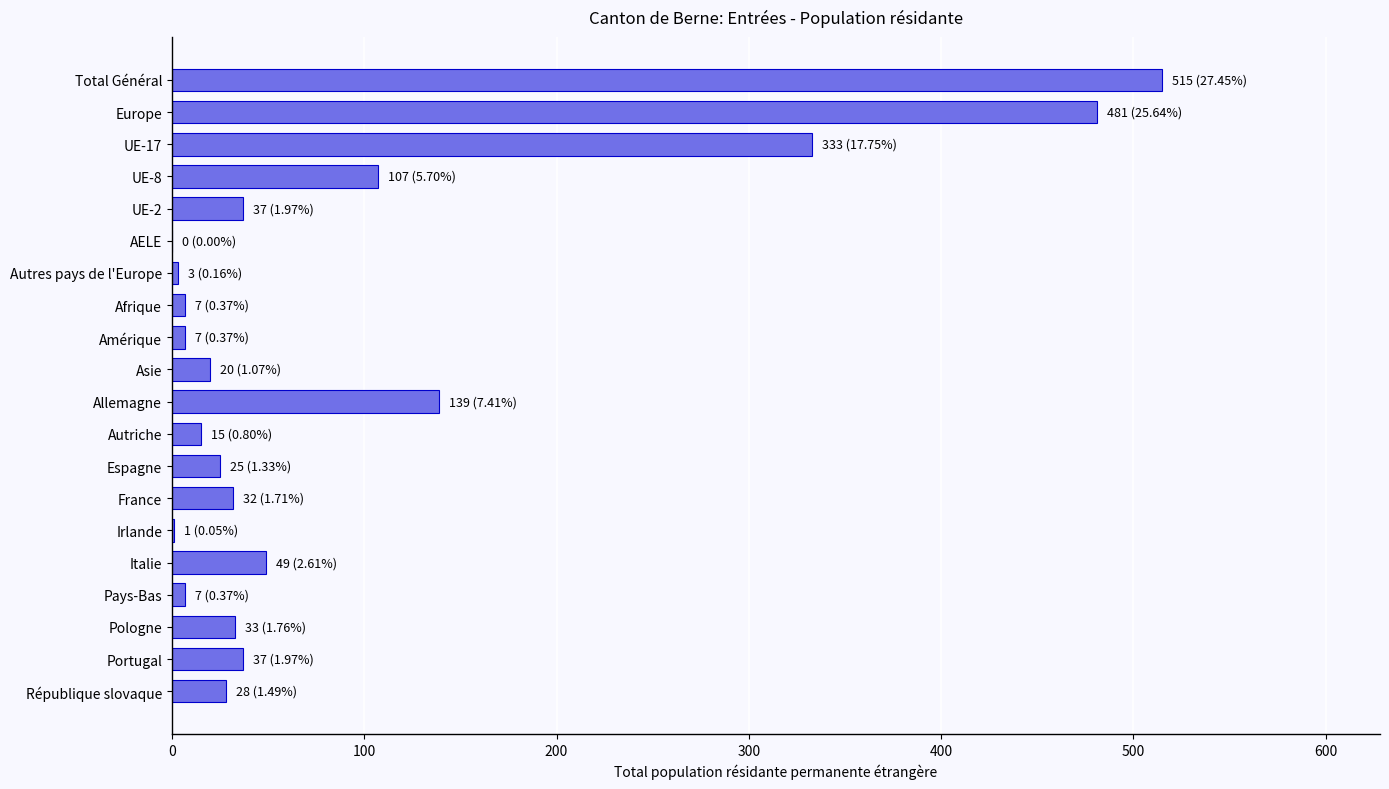

Which has a higher value, France or Autriche?

France